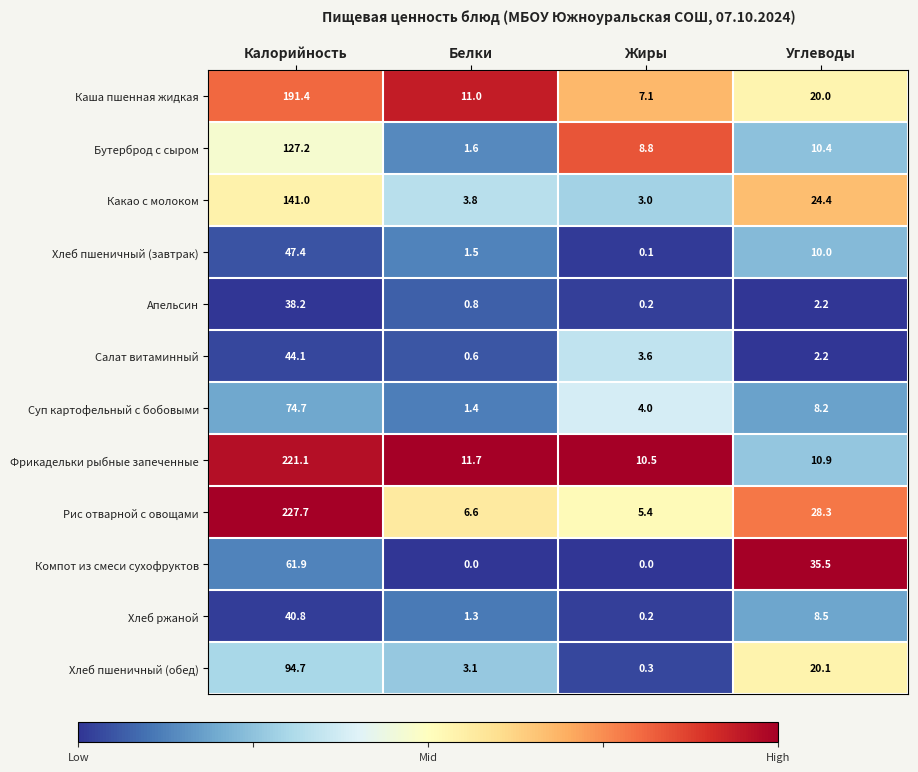

What is the spread (max minus min) of values at Белки?

11.7